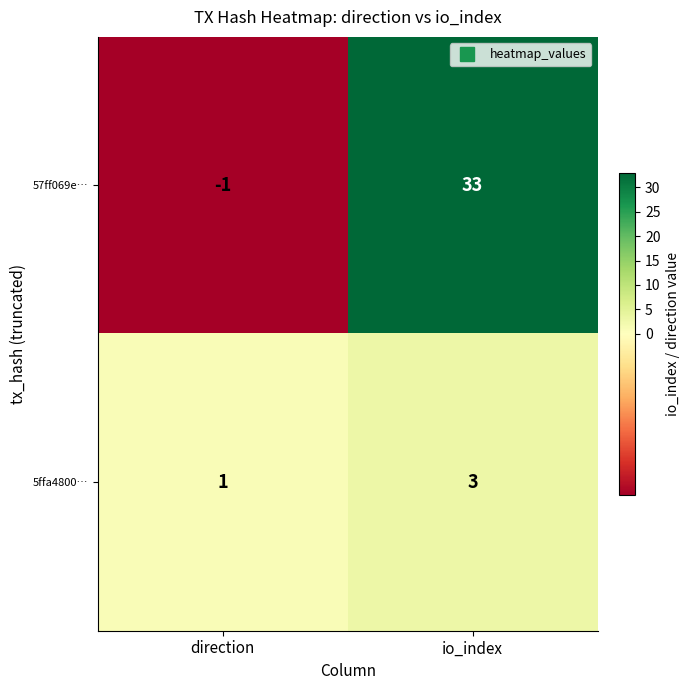

Which category has the lowest value across all series?

direction